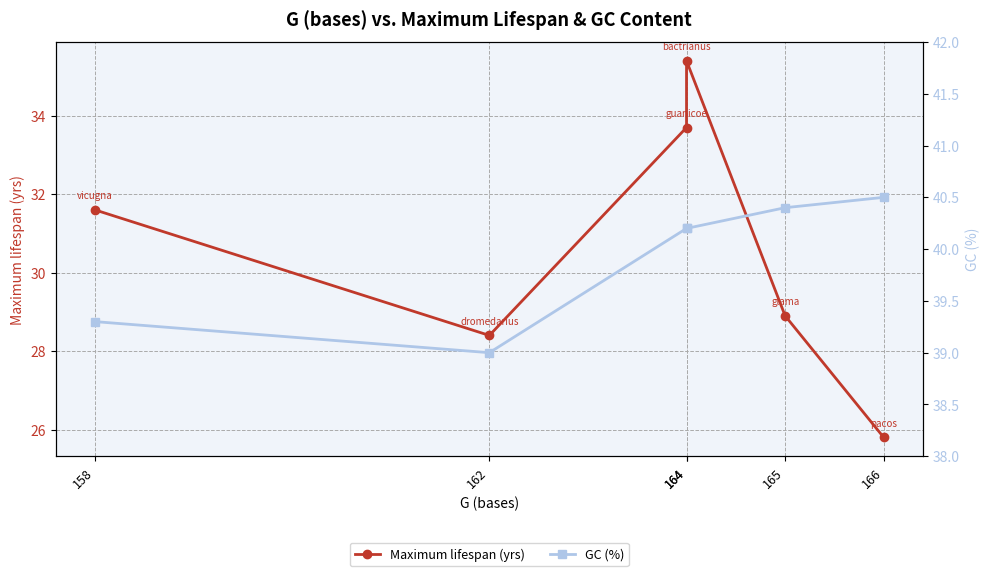

Is the value of Maximum lifespan (yrs) at 166 greater than the value of GC (%) at 165?

No